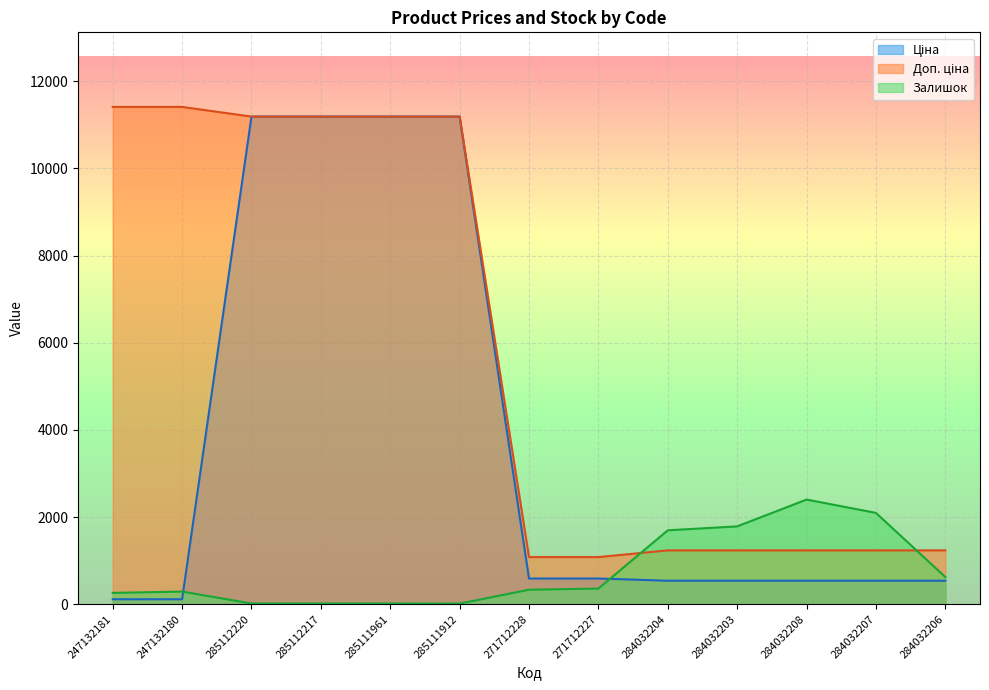

What is the value of the Доп. ціна point at the 9th from the left?

1235.4